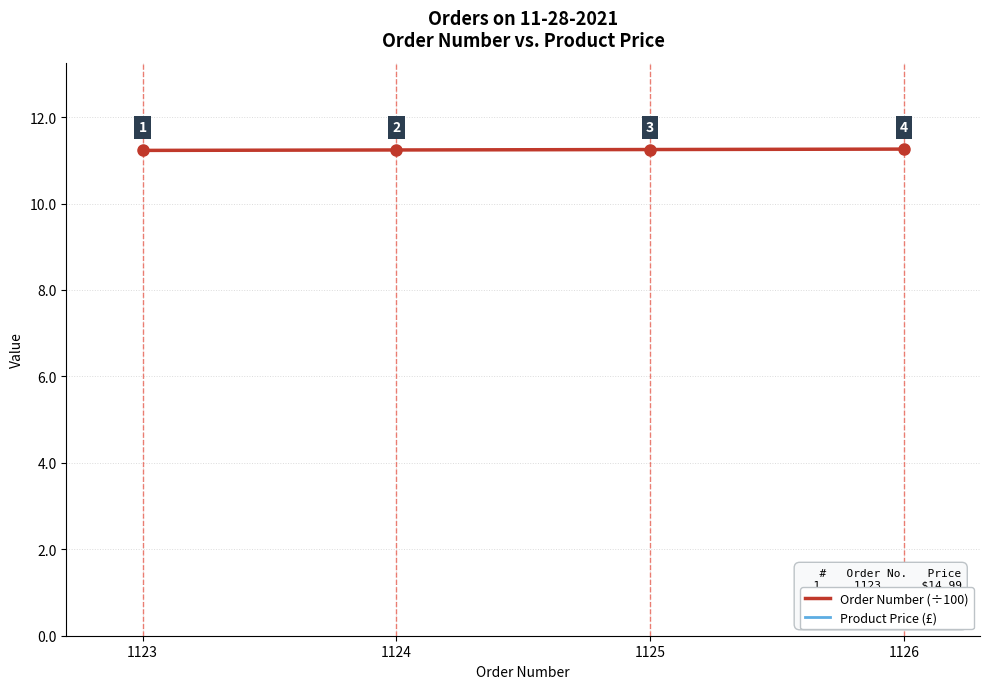

True or false: Order Number (÷100) has a value of 11.2 at 1124.

True